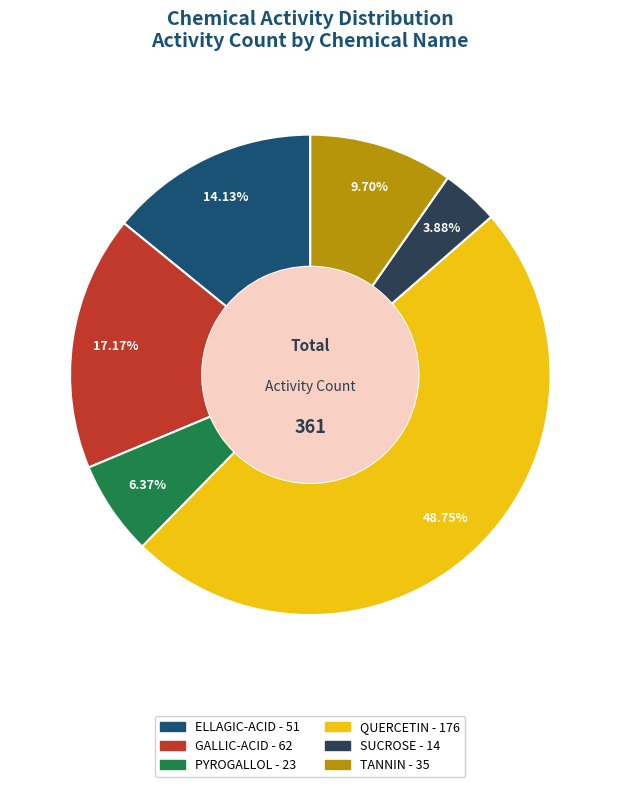

What percentage is the PYROGALLOL slice, to the nearest percent?

6%